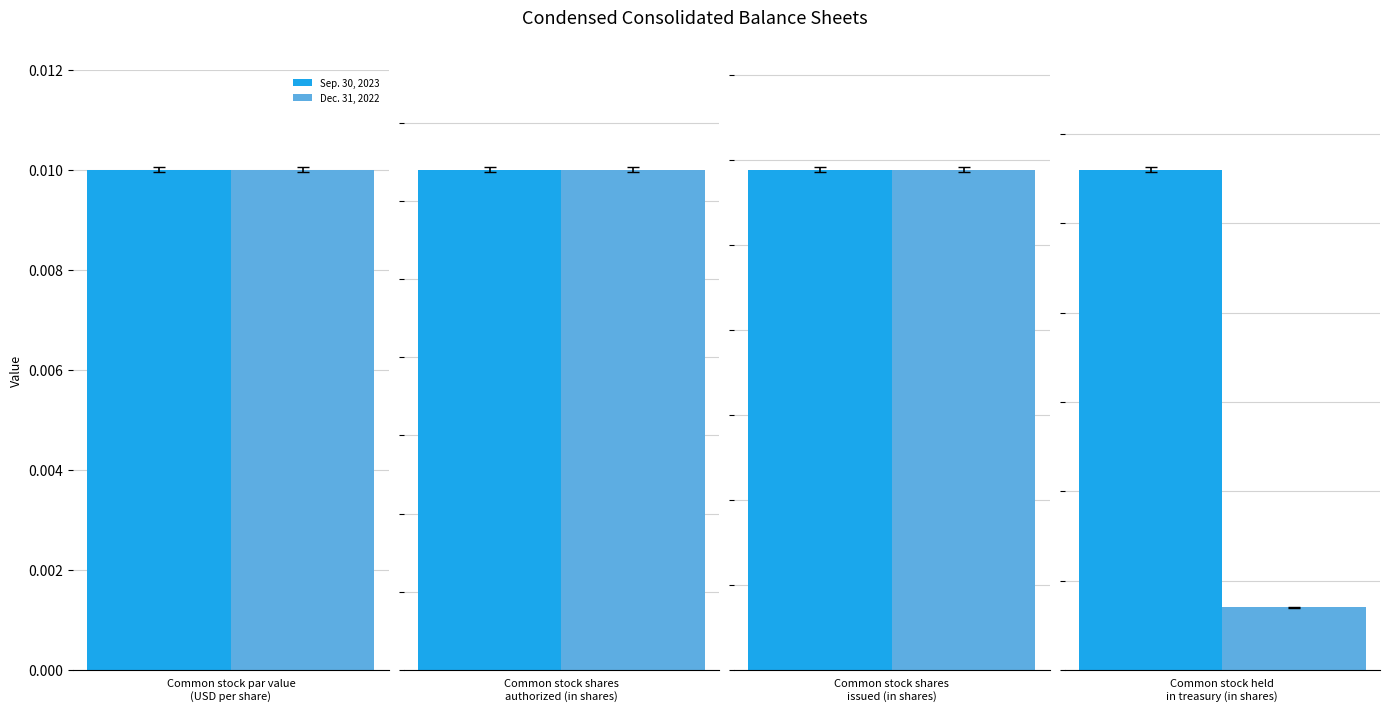

What is the total value across all series at Common stock shares
authorized (in shares)?

2560000000.0